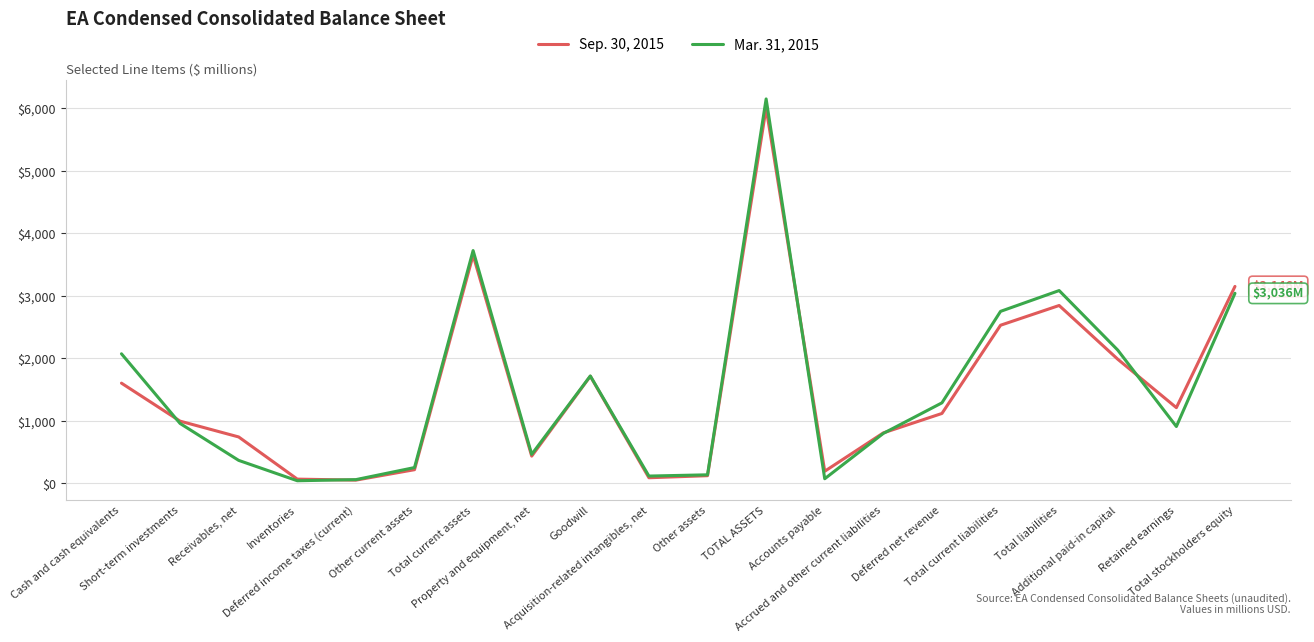

At how many categories does at least one series exceed 4099?

1